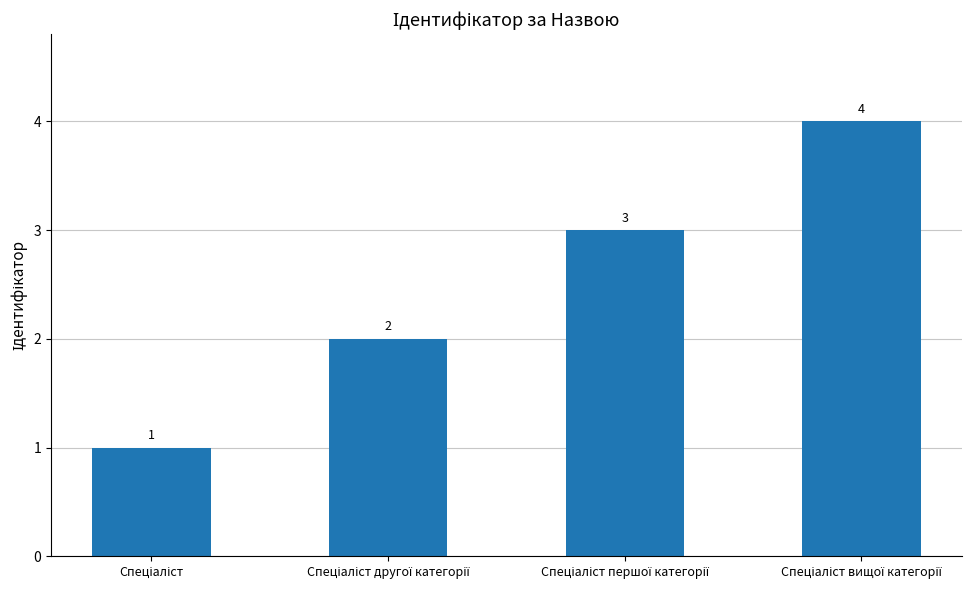

What is the greatest value displayed?

4